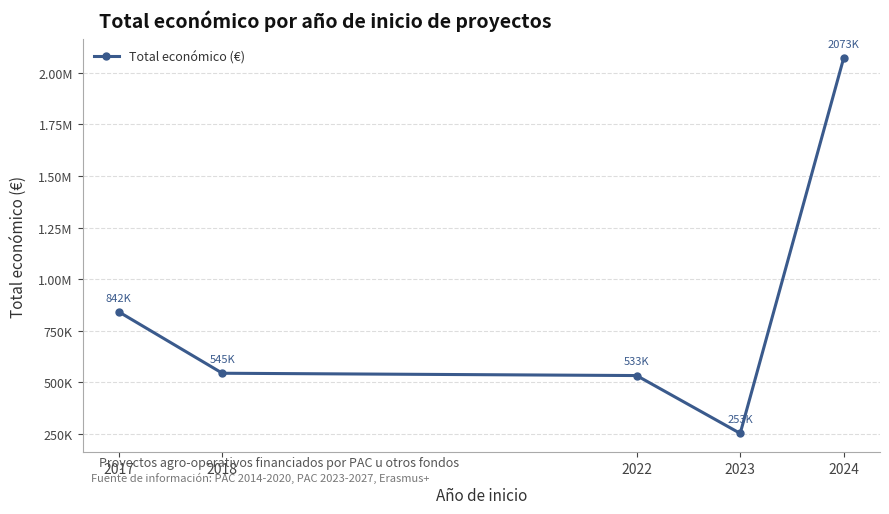

Is this an area chart (filled region under the line)?

No